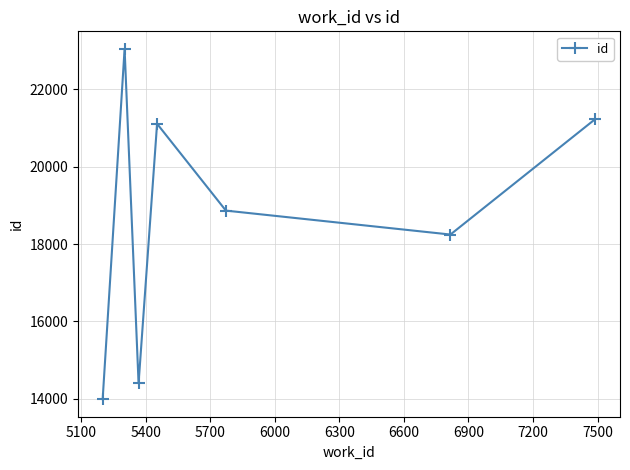

What is the average value?

18700